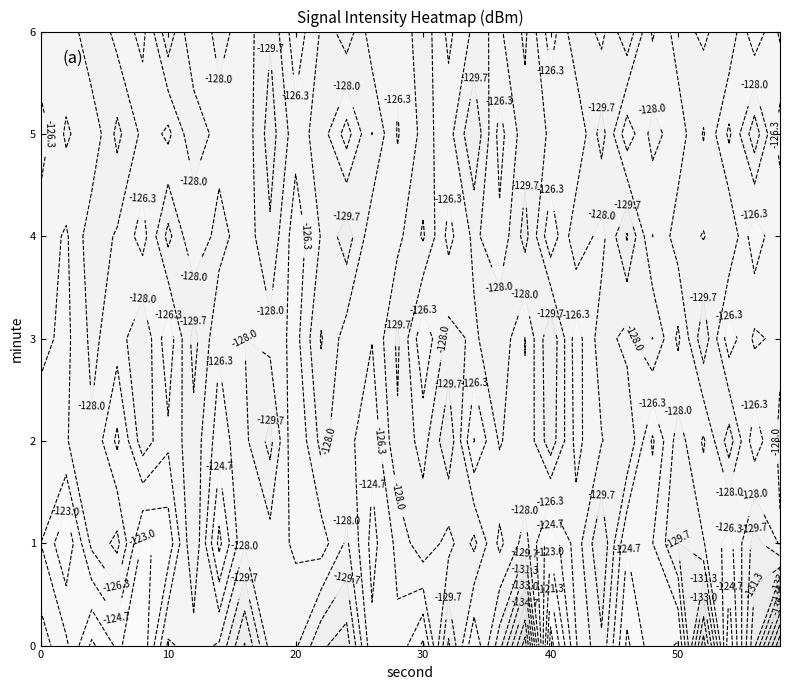

The value of 5 at 7 is -127.2. True or false?

True